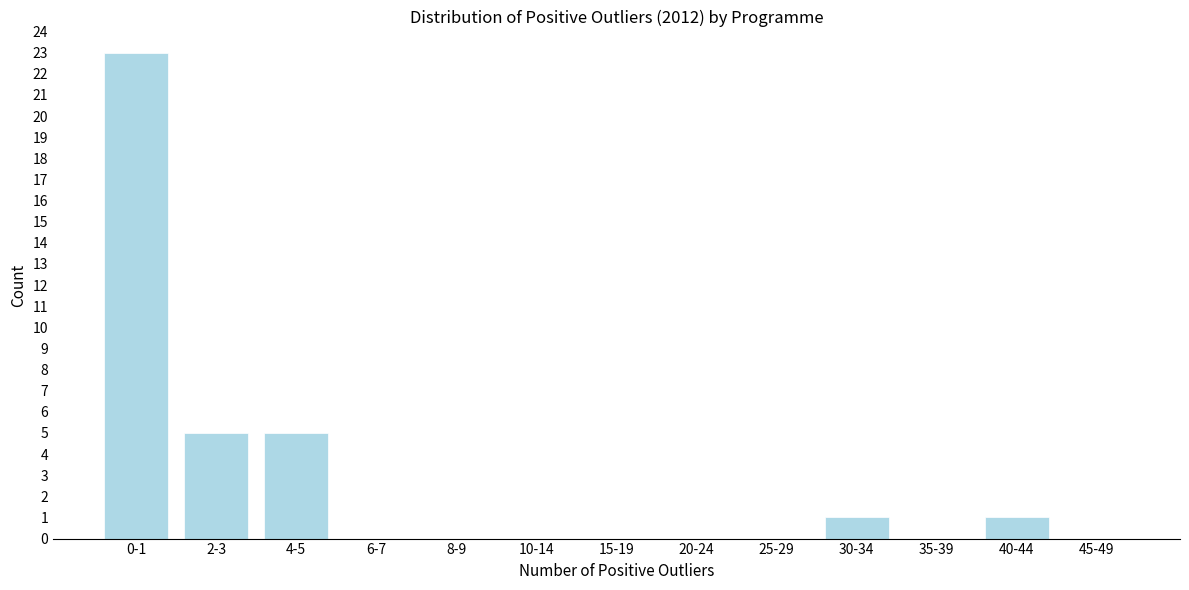

Reading right to left, what are all the values shown in this chart?

45-49=0	40-44=1	35-39=0	30-34=1	25-29=0	20-24=0	15-19=0	10-14=0	8-9=0	6-7=0	4-5=5	2-3=5	0-1=23